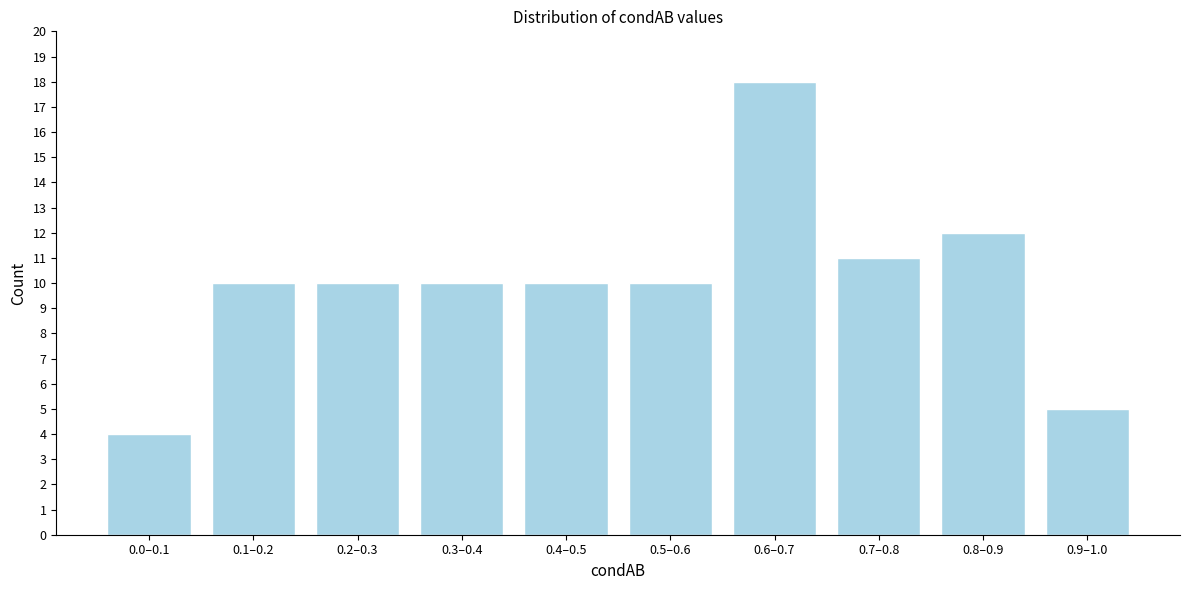

Reading left to right, what are all the values shown in this chart?

0.0–0.1=4	0.1–0.2=10	0.2–0.3=10	0.3–0.4=10	0.4–0.5=10	0.5–0.6=10	0.6–0.7=18	0.7–0.8=11	0.8–0.9=12	0.9–1.0=5